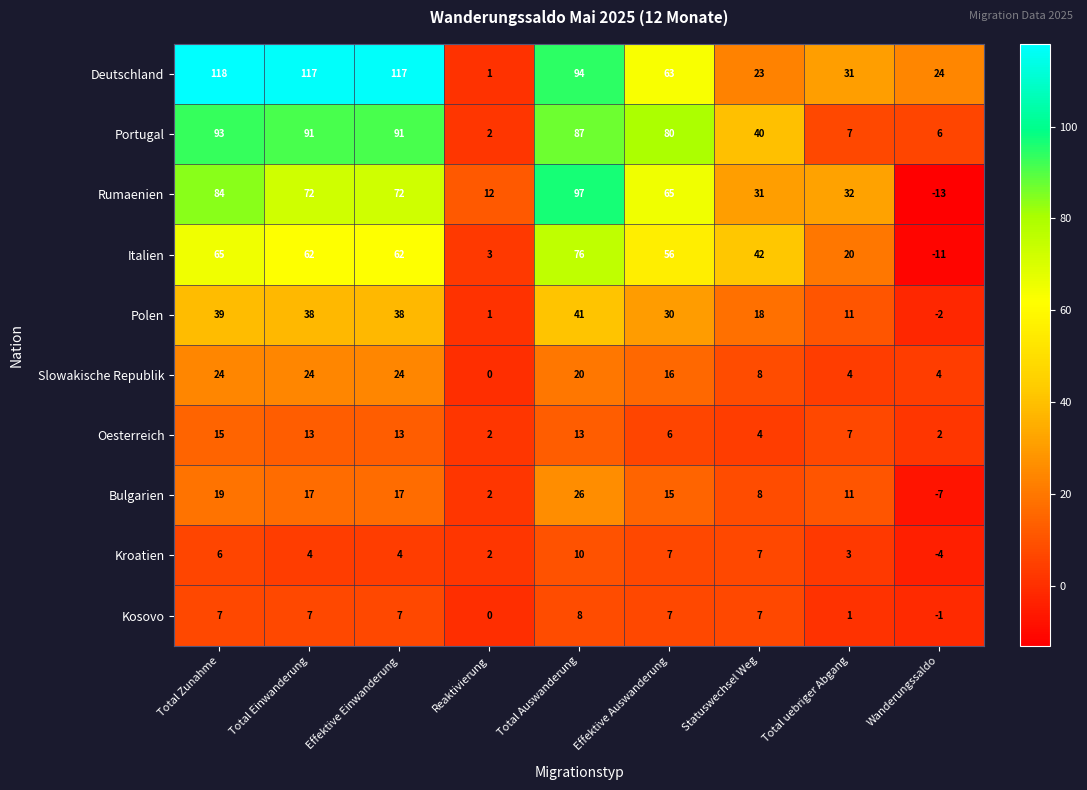

At how many categories does at least one series exceed 82?

4